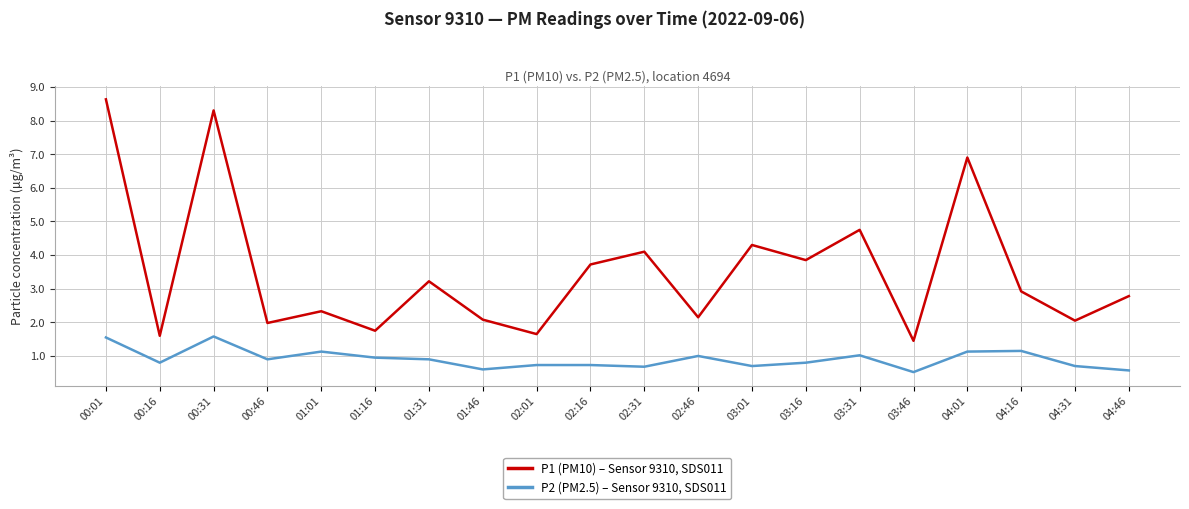

Rank the series by their average value, from highest to lowest.

P1 (PM10) – Sensor 9310, SDS011, P2 (PM2.5) – Sensor 9310, SDS011